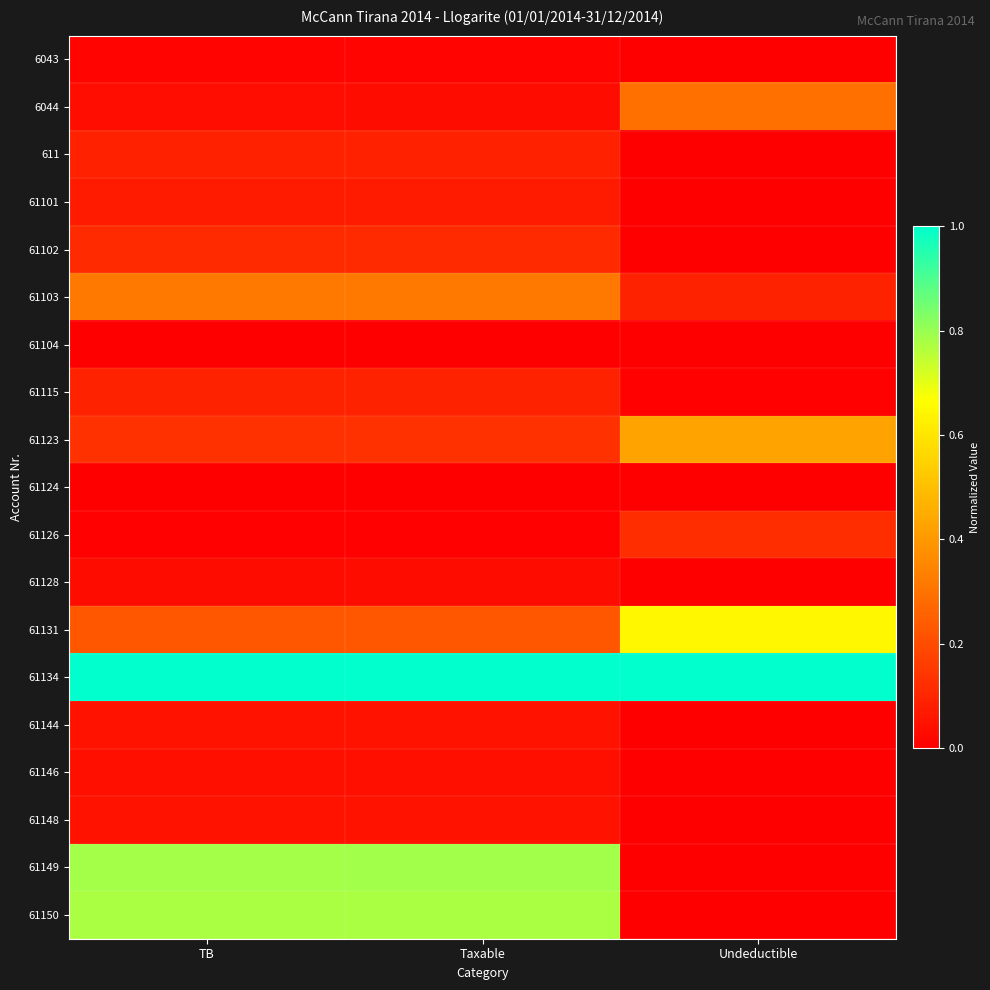

Reading left to right, transcribe all the data shown in this chart.

6043: TB=0.0	Taxable=0.0	Undeductible=0.0
6044: TB=0.0	Taxable=0.0	Undeductible=0.3
611: TB=0.1	Taxable=0.1	Undeductible=0.0
61101: TB=0.1	Taxable=0.1	Undeductible=0.0
61102: TB=0.1	Taxable=0.1	Undeductible=0.0
61103: TB=0.3	Taxable=0.3	Undeductible=0.1
61104: TB=0.0	Taxable=0.0	Undeductible=0.0
61115: TB=0.1	Taxable=0.1	Undeductible=0.0
61123: TB=0.1	Taxable=0.1	Undeductible=0.4
61124: TB=0.0	Taxable=0.0	Undeductible=0.0
61126: TB=0.0	Taxable=0.0	Undeductible=0.1
61128: TB=0.0	Taxable=0.0	Undeductible=0.0
61131: TB=0.2	Taxable=0.2	Undeductible=0.6
61134: TB=1.0	Taxable=1.0	Undeductible=1.0
61144: TB=0.0	Taxable=0.0	Undeductible=0.0
61146: TB=0.0	Taxable=0.0	Undeductible=0.0
61148: TB=0.0	Taxable=0.0	Undeductible=0.0
61149: TB=0.8	Taxable=0.8	Undeductible=0.0
61150: TB=0.8	Taxable=0.8	Undeductible=0.0